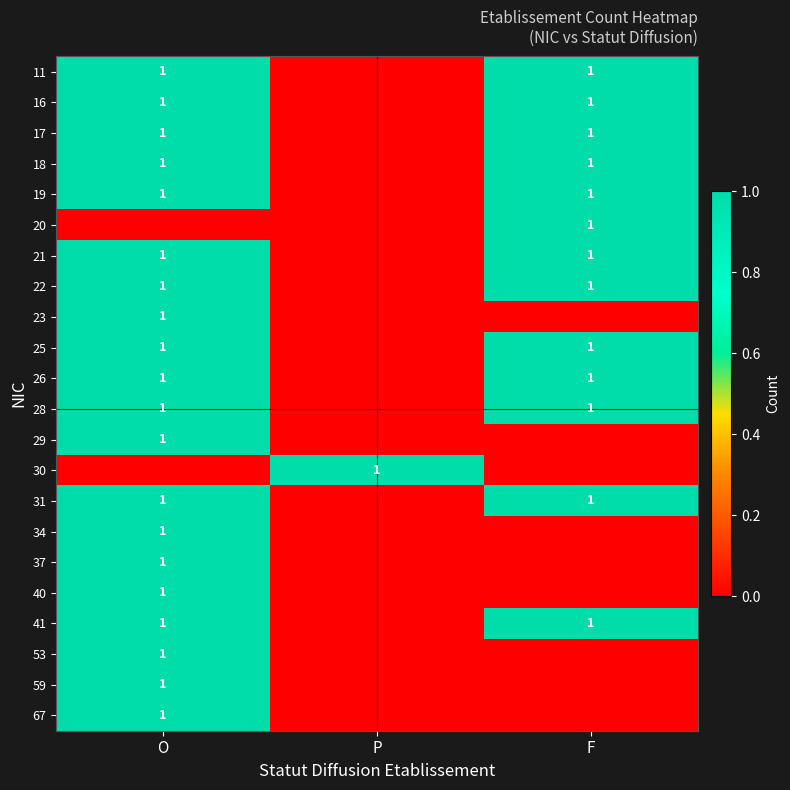

The value of 18 at O is 0. True or false?

False